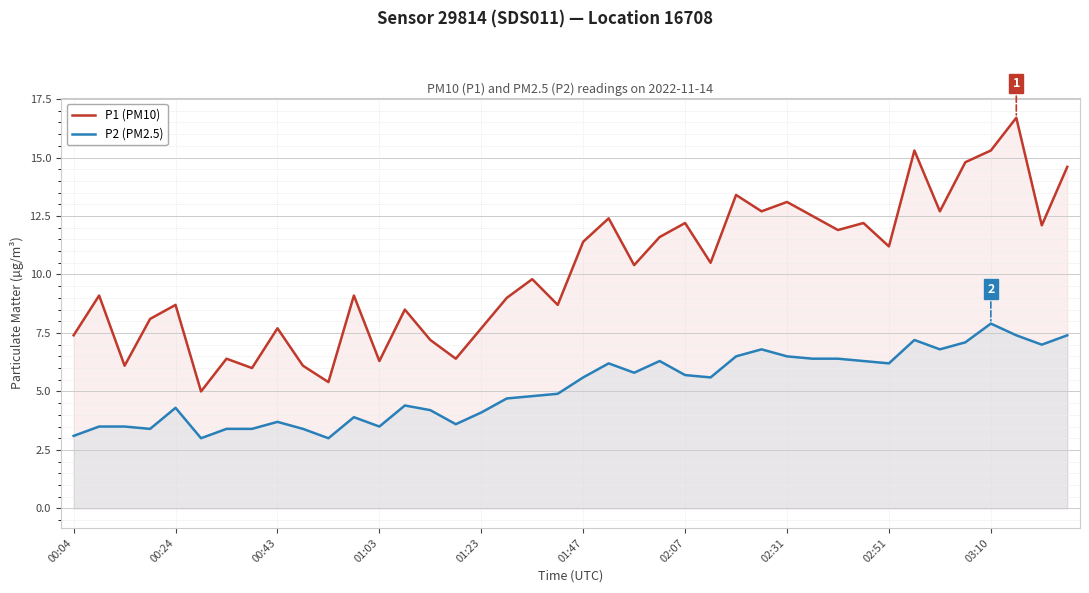

Which series has the largest range (max minus min)?

P1 (PM10)